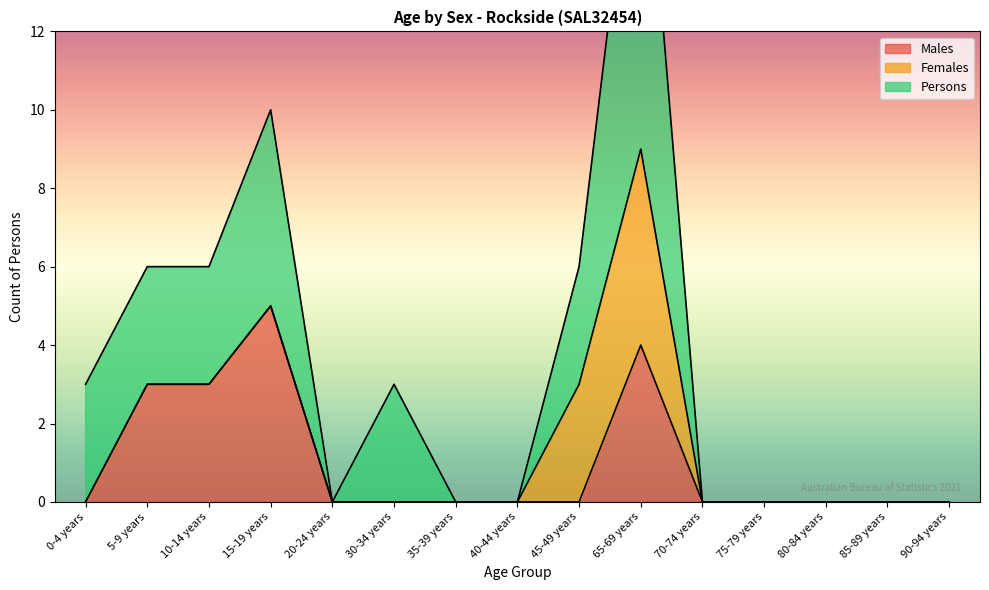

What is the label of the 2nd point from the right?

85-89 years